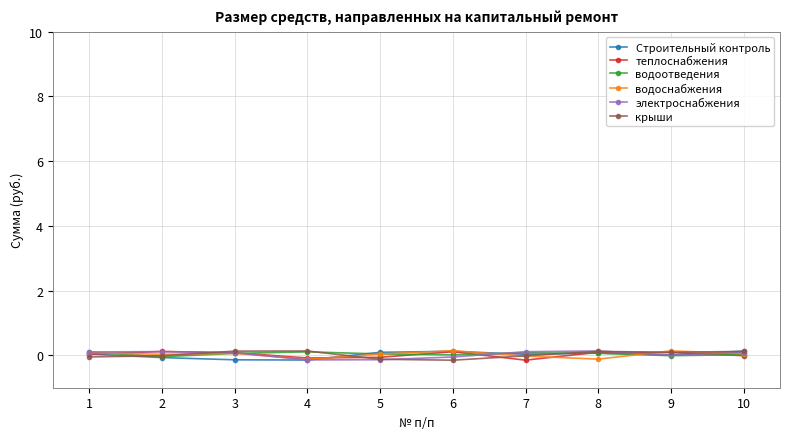

What is the lowest value of the теплоснабжения series?

-0.1